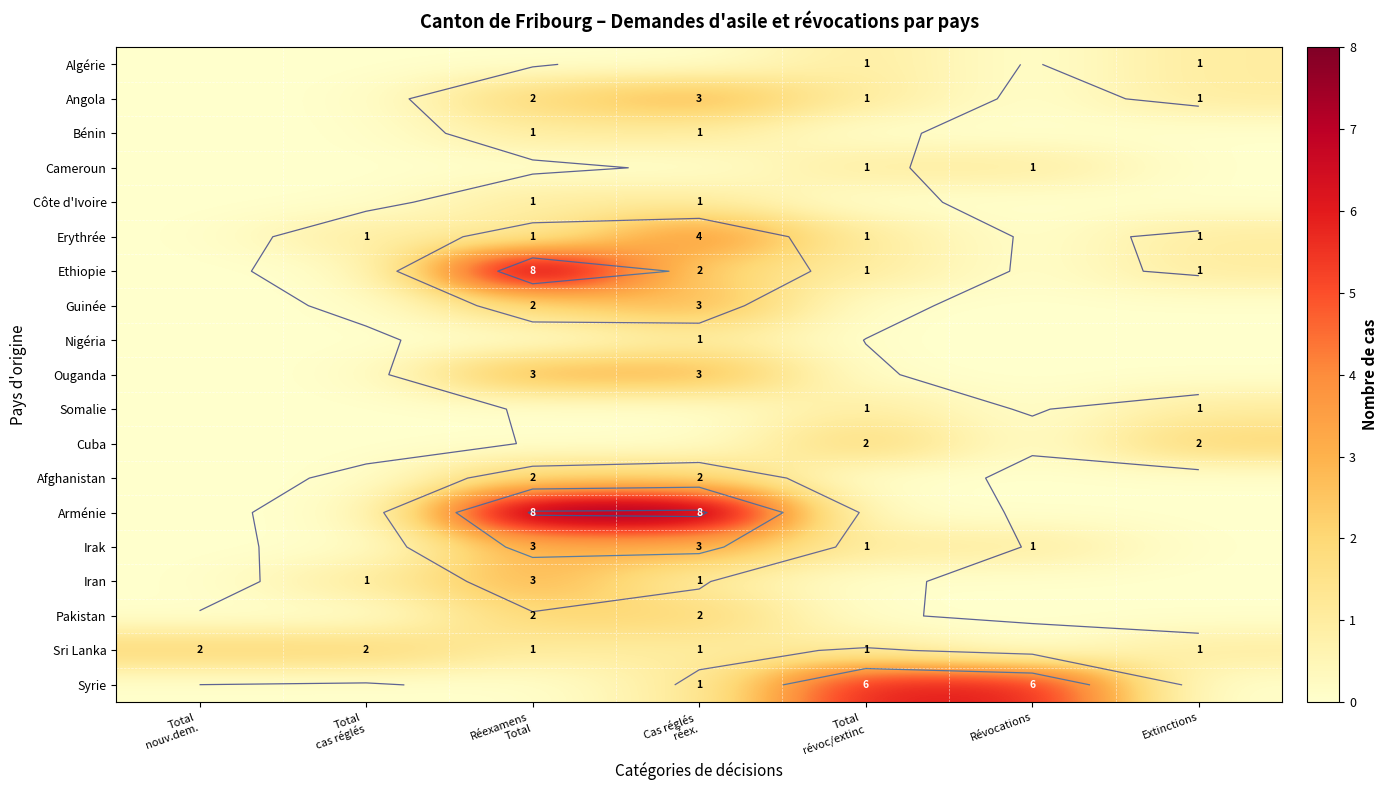

At which label is Ethiopie closest to 4?

Cas réglés réex.